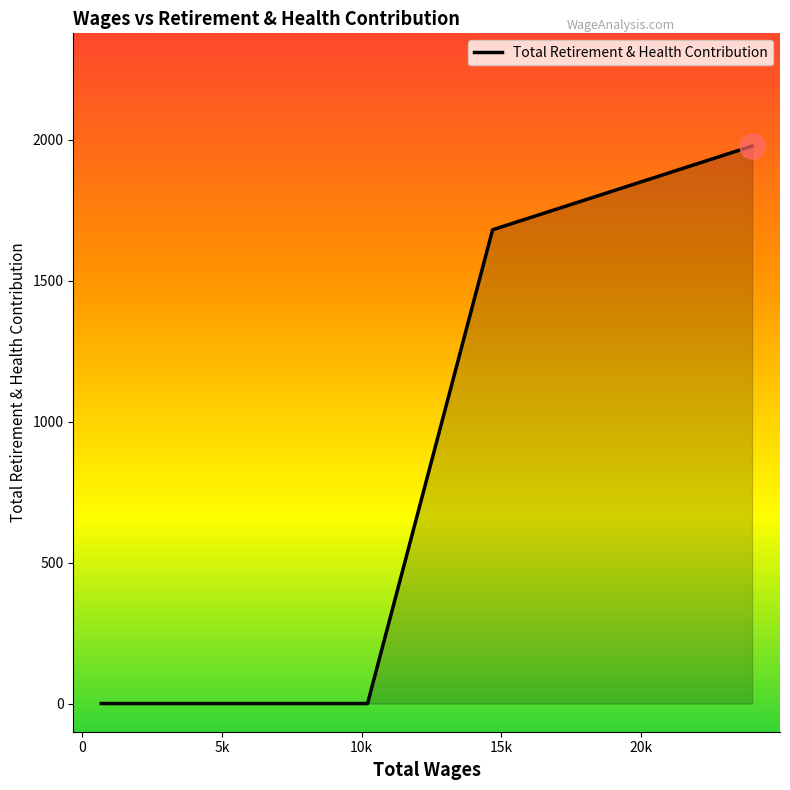

What is the difference between the second highest and minimum values?

1681